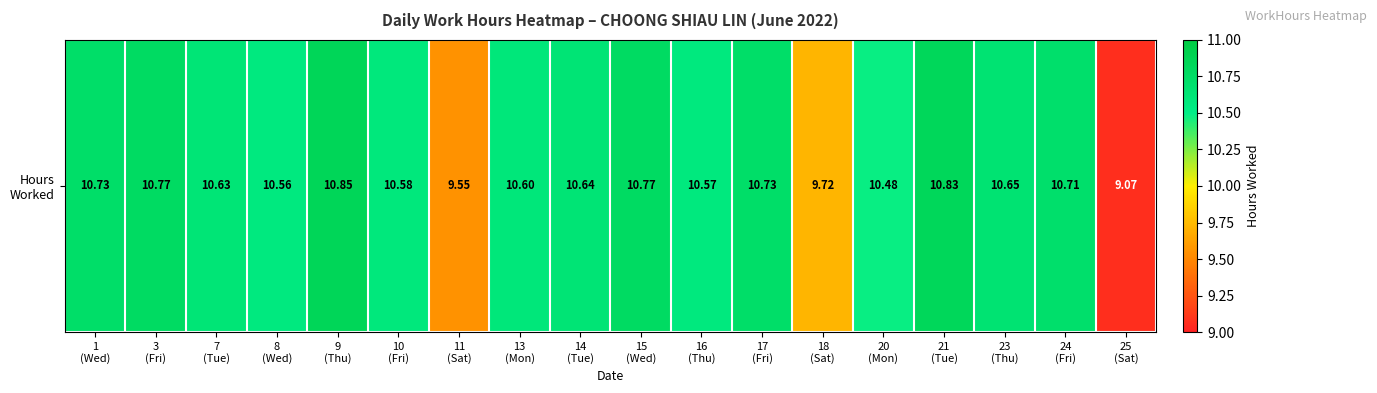

Reading left to right, what are all the values shown in this chart?

10.7	10.8	10.6	10.6	10.8	10.6	9.6	10.6	10.6	10.8	10.6	10.7	9.7	10.5	10.8	10.7	10.7	9.1